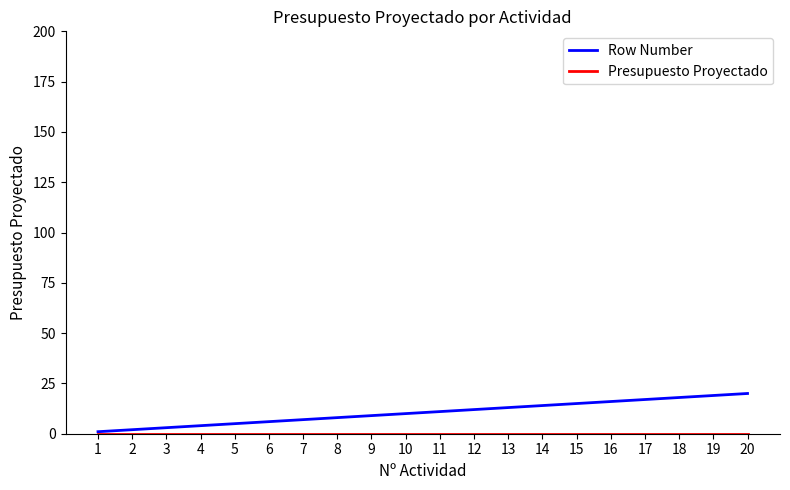

Is it true that Row Number equals 4 at 4?

True